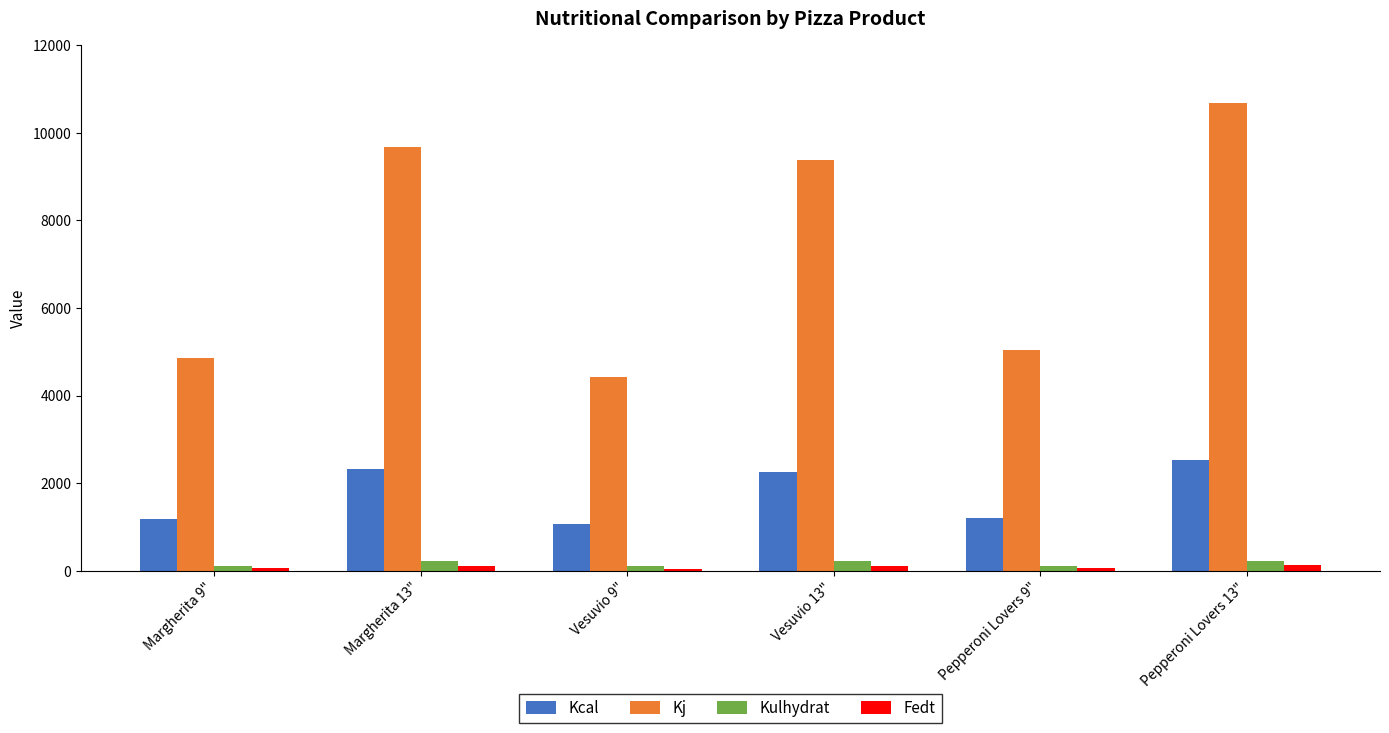

Is the value of Kulhydrat at Margherita 13" greater than the value of Fedt at Vesuvio 9"?

Yes